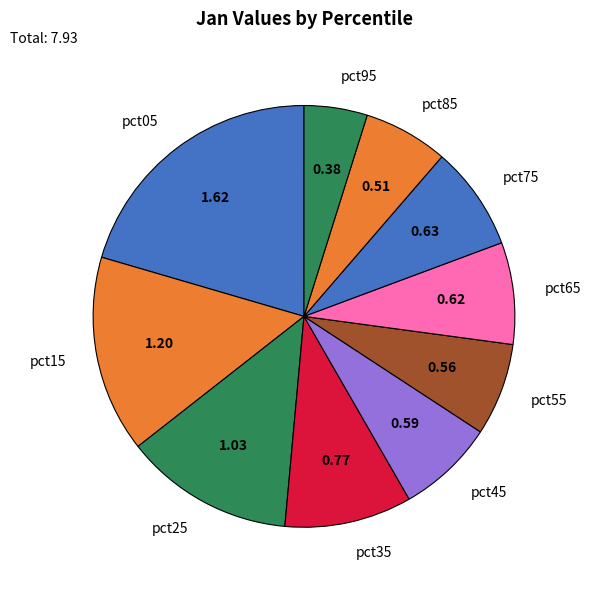

Does any single category account for the majority?

No